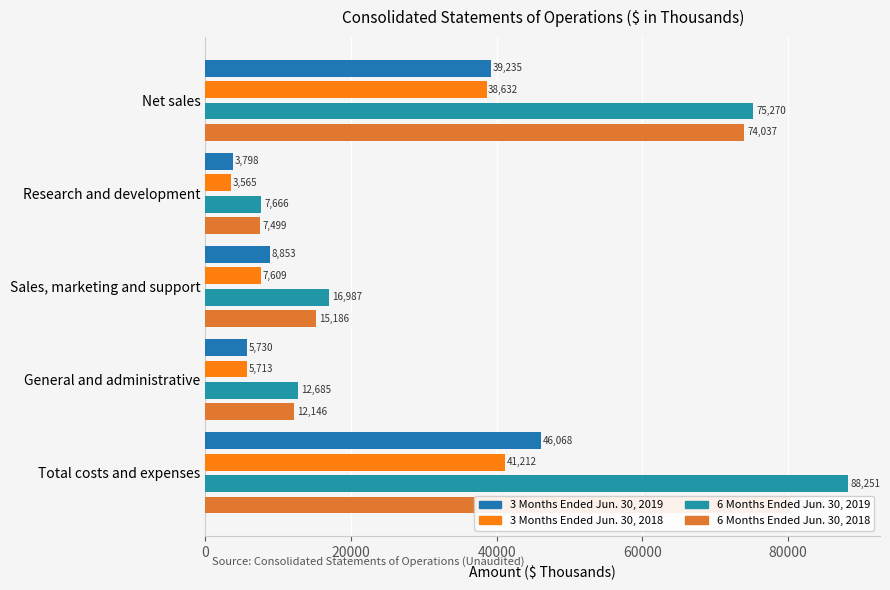

Which series has the widest spread of values?

6 Months Ended Jun. 30, 2019